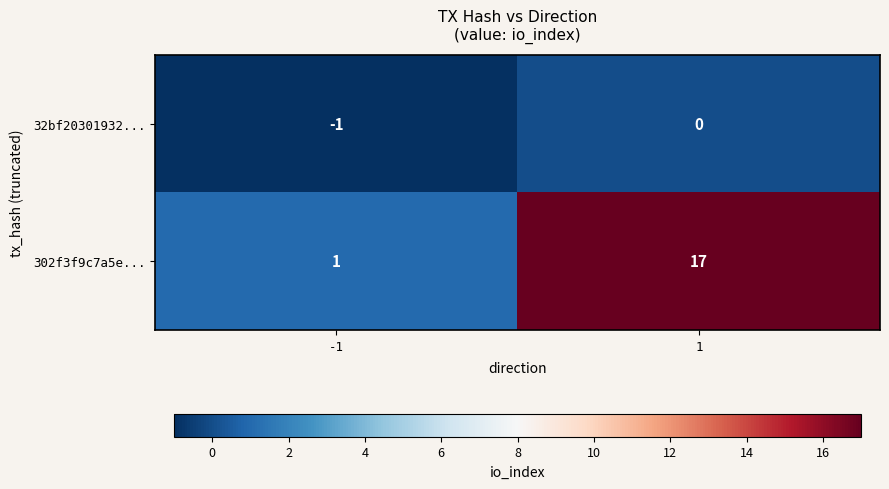

Which label corresponds to the largest value in the chart?

1